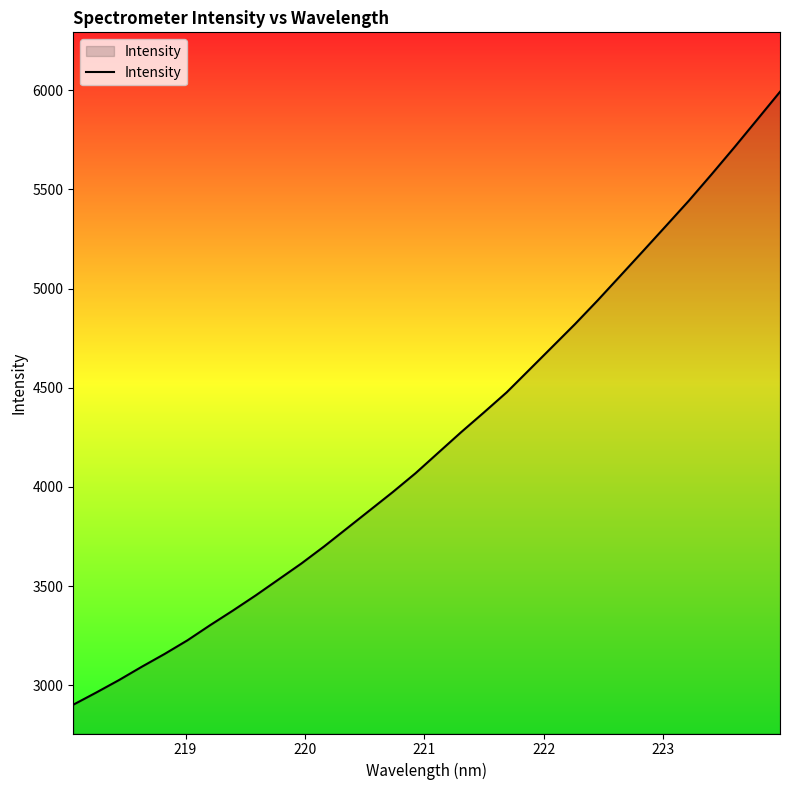

Reading left to right, transcribe all the data shown in this chart.

2902.8	2963.7	3026.7	3093.9	3158.4	3227.1	3303.7	3377.6	3454.0	3534.3	3614.7	3701.0	3791.8	3882.9	3973.9	4069.1	4172.6	4275.9	4375.3	4476.8	4591.3	4706.1	4820.9	4941.1	5065.6	5190.5	5316.5	5443.0	5576.2	5712.2	5851.6	5991.5